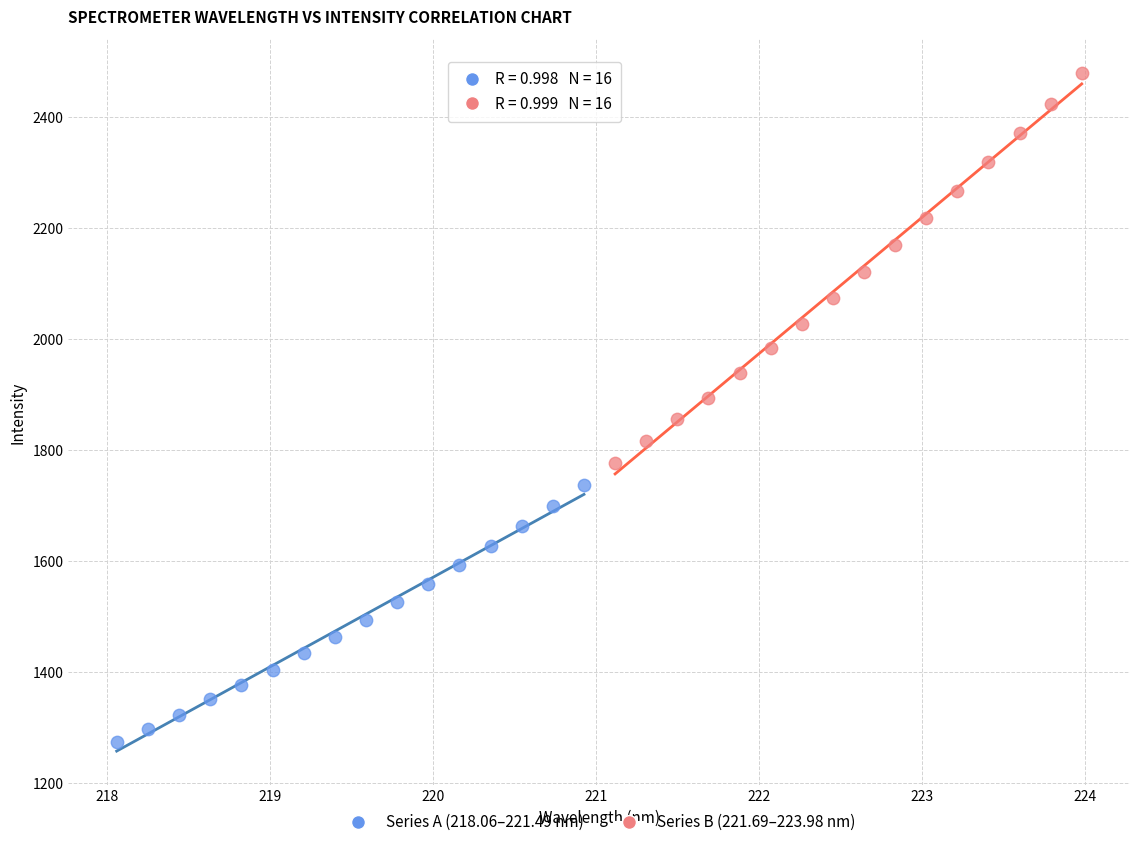

Which series reaches the minimum Y coordinate?

Series A (218.06–221.49 nm)